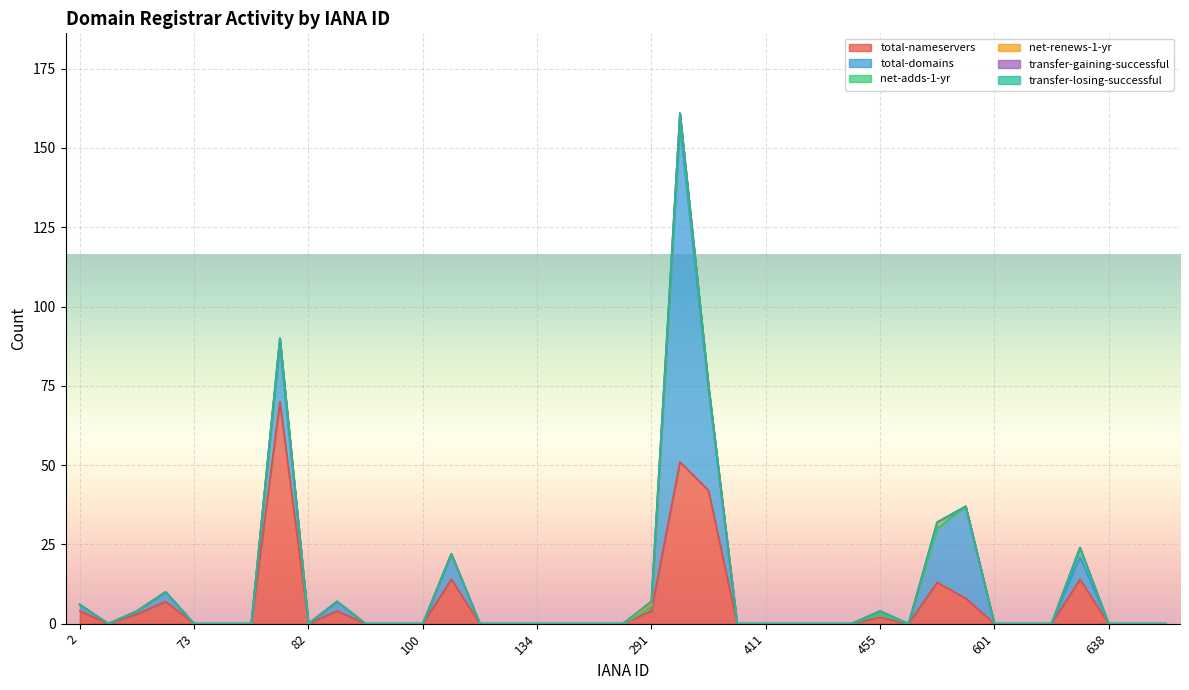

What is the highest value of the total-nameservers series?

70